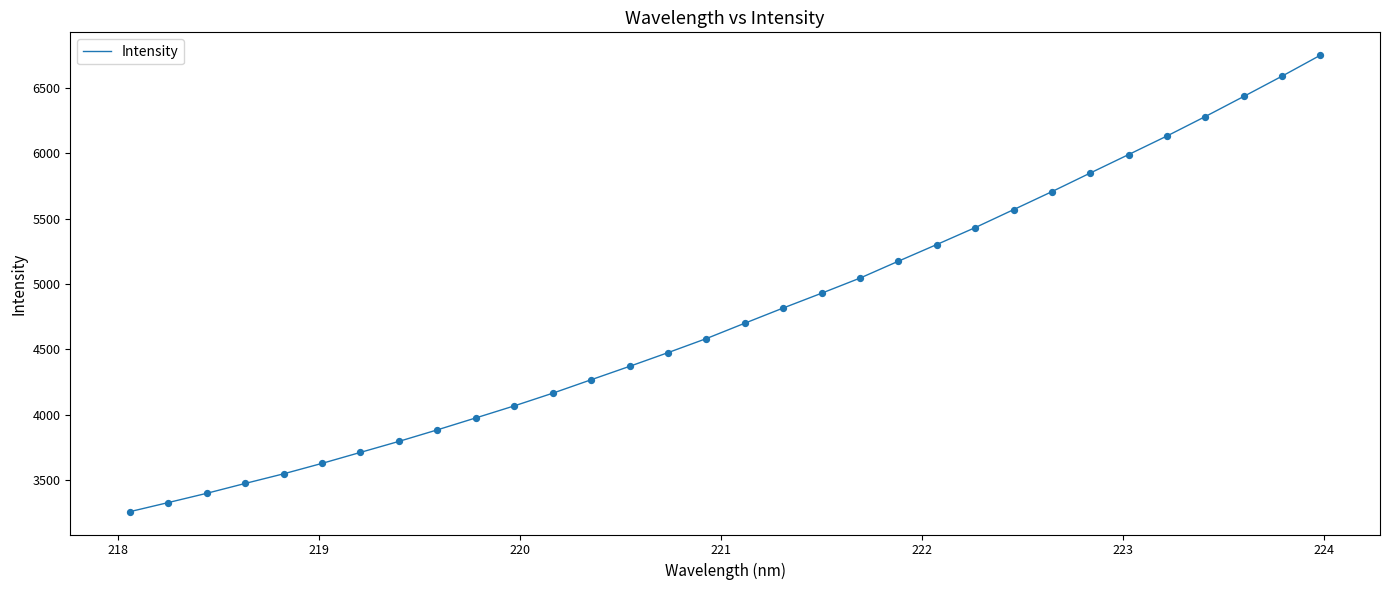

What is the difference between the maximum and minimum values?

3496.7